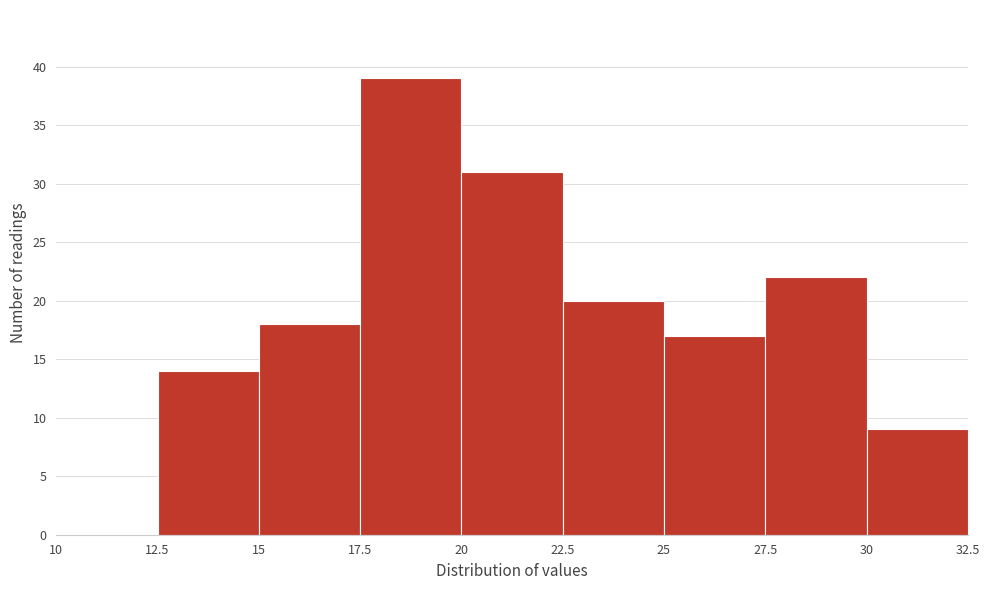

Reading left to right, list every bar in this chart as the range it spans on the x-axis followed by its height. The values are not printed on the chart, so give them approximately, as read against the axis.

10 to 12.5: 0
12.5 to 15: 14
15 to 17.5: 18
17.5 to 20: 39
20 to 22.5: 31
22.5 to 25: 20
25 to 27.5: 17
27.5 to 30: 22
30 to 32.5: 9